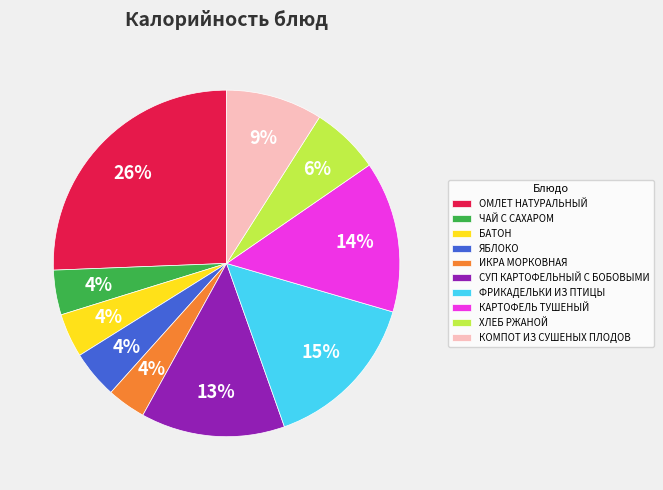

To the nearest percent, what percentage of the pie is БАТОН?

4%